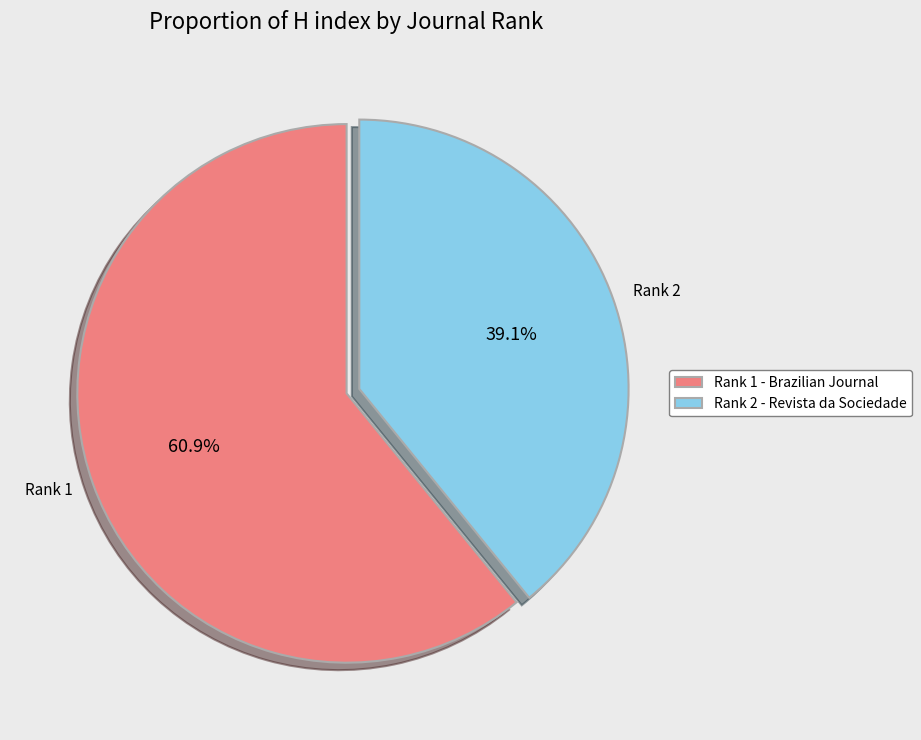

Is there a majority slice in this chart?

Yes